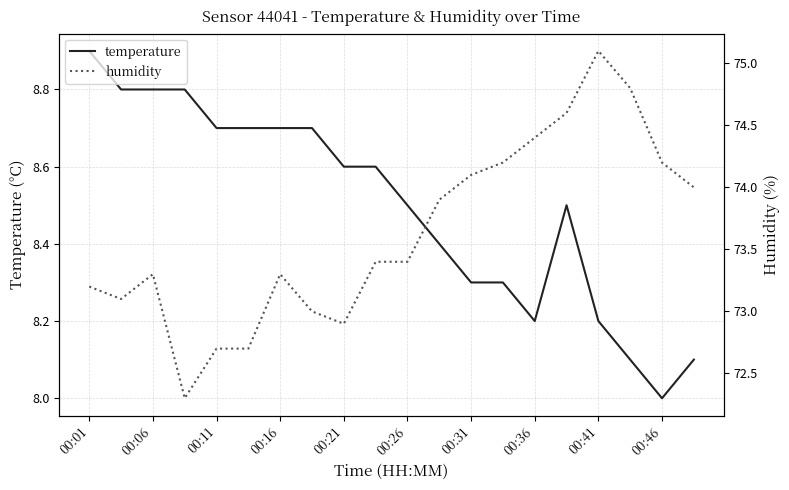

True or false: temperature and humidity cross at least once.

False